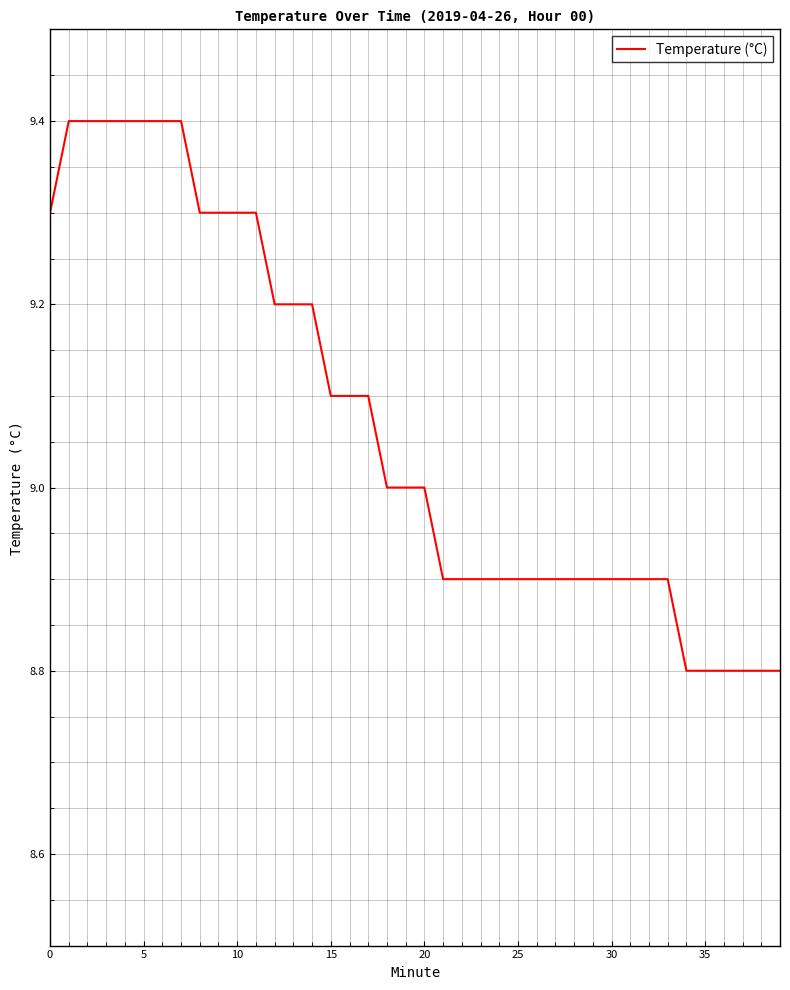

What is the difference between the maximum and minimum values?

0.6